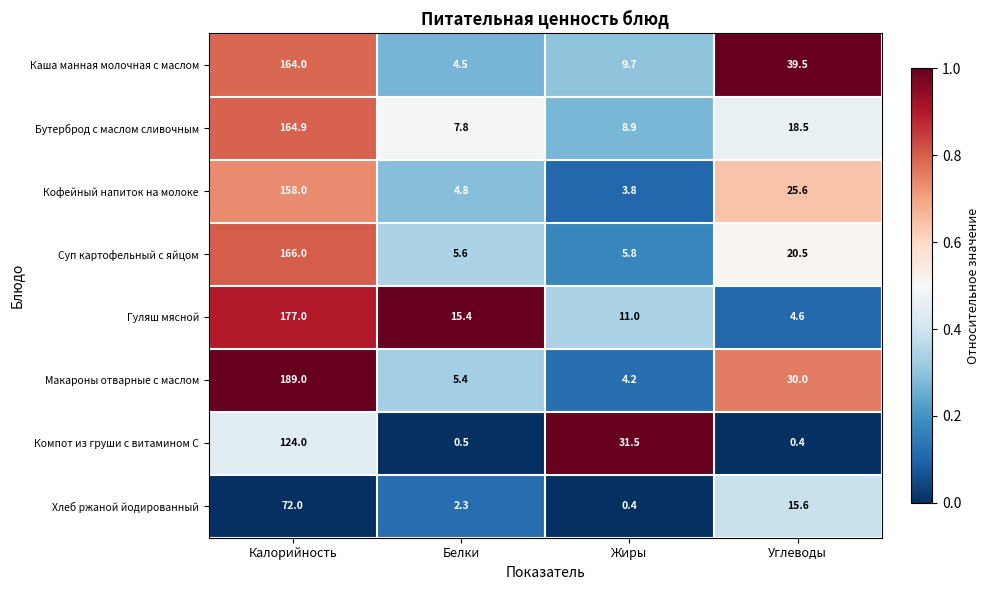

What is the sum of all Кофейный напиток на молоке values?

192.2